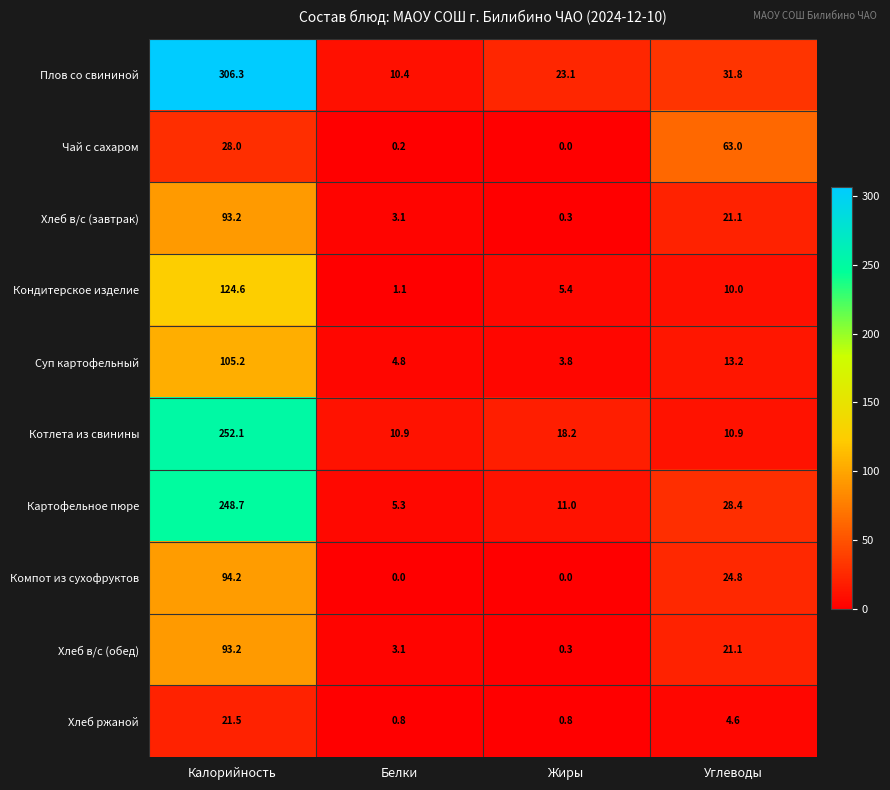

At which label is Котлета из свинины closest to 131?

Жиры